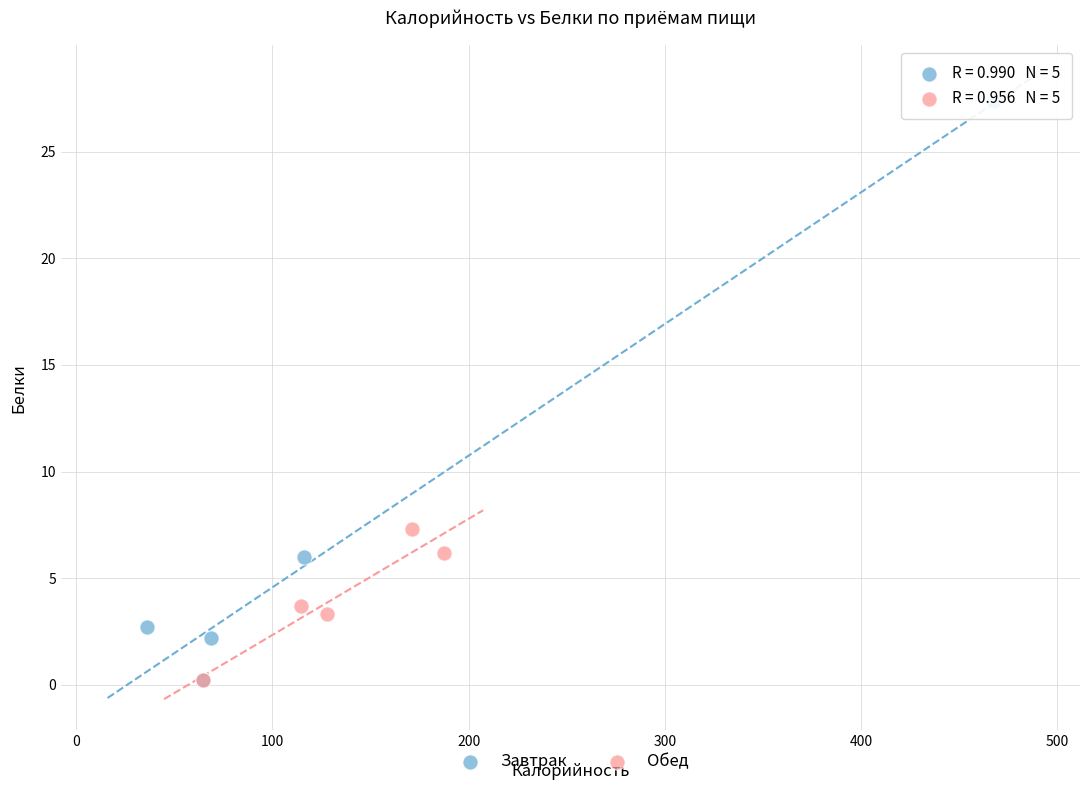

Which series contains the highest Y value?

Завтрак